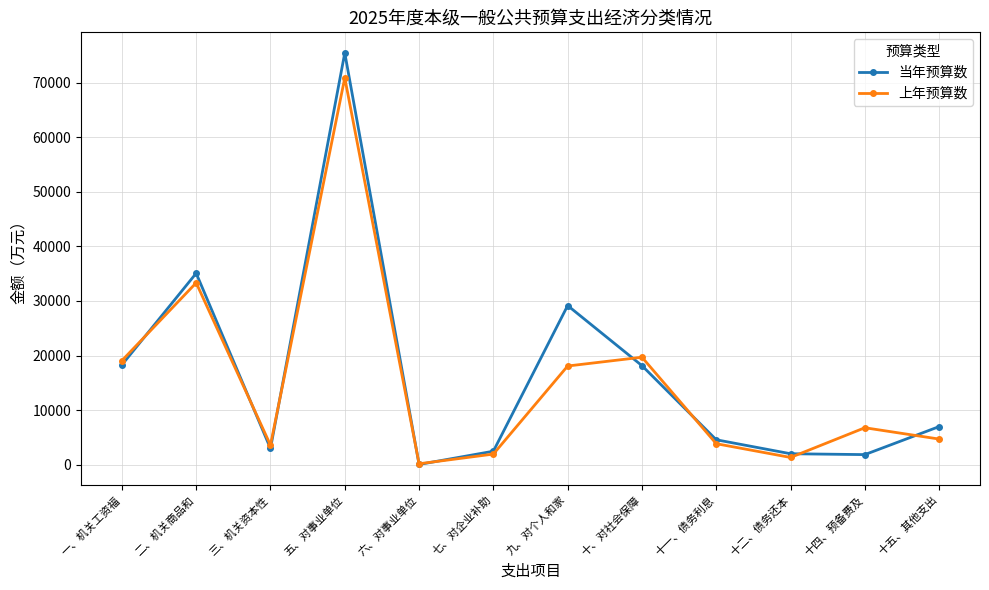

The value of 上年预算数 at 三、机关资本性 is 3570. True or false?

True